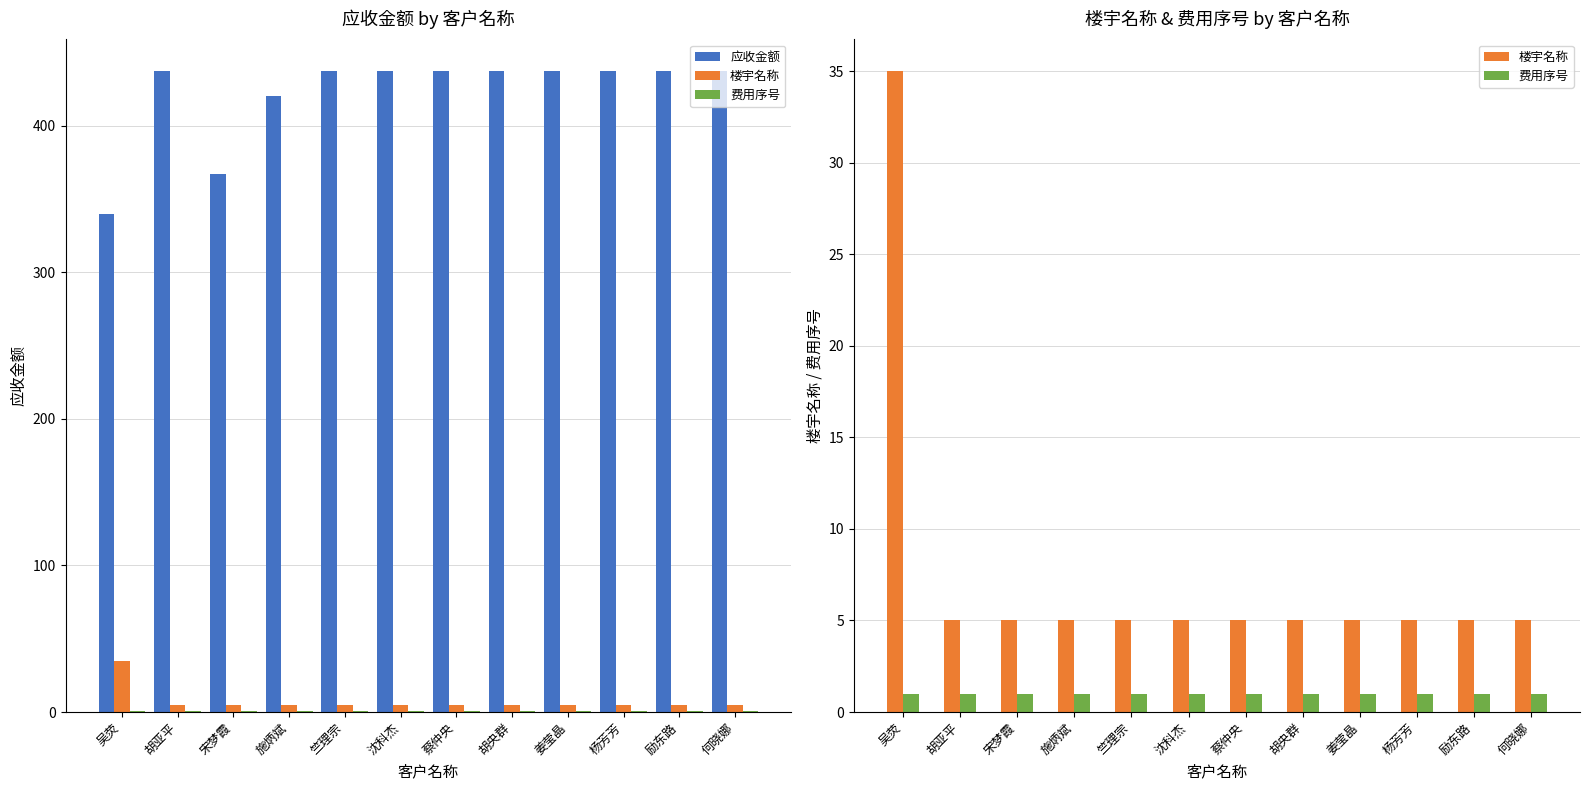

How many distinct data groups are displayed?

3